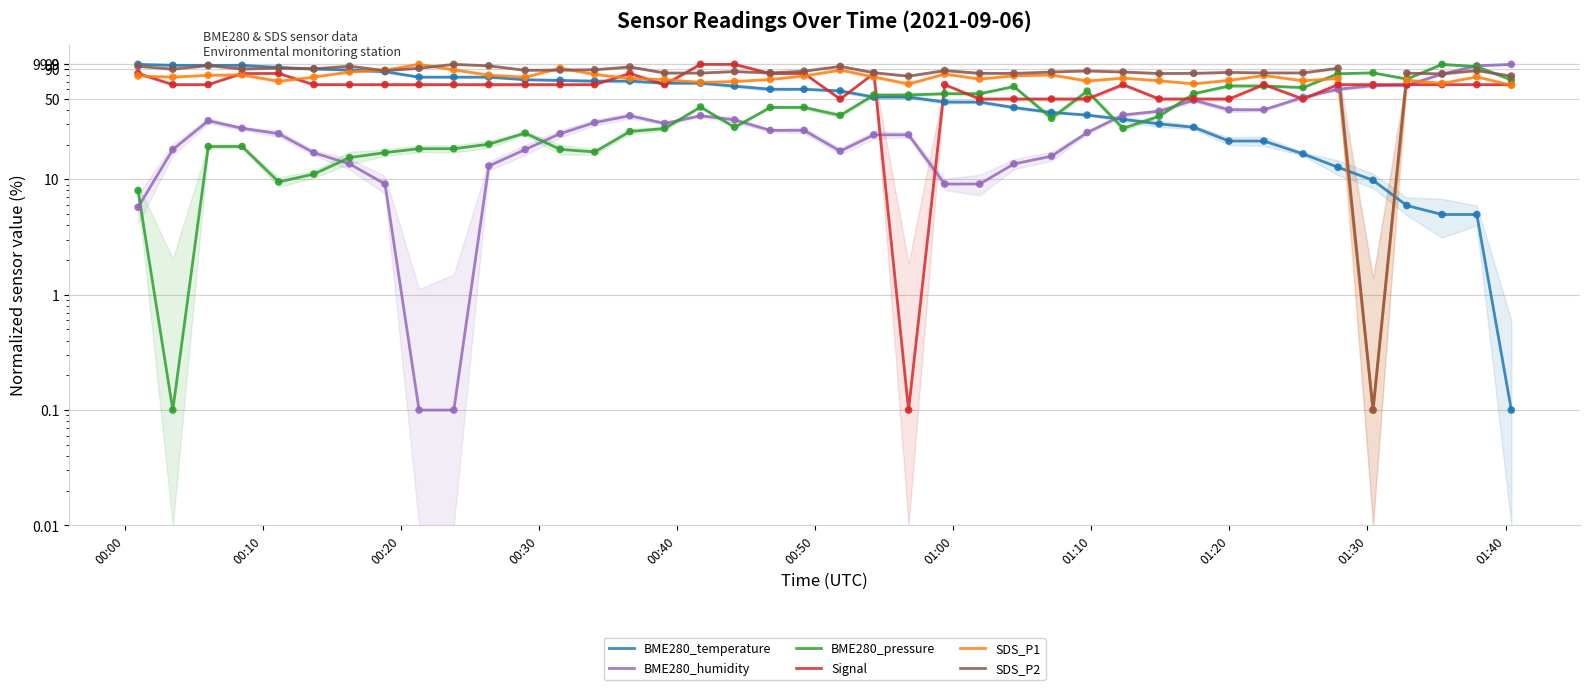

Which series has the widest spread of Y values?

BME280_temperature